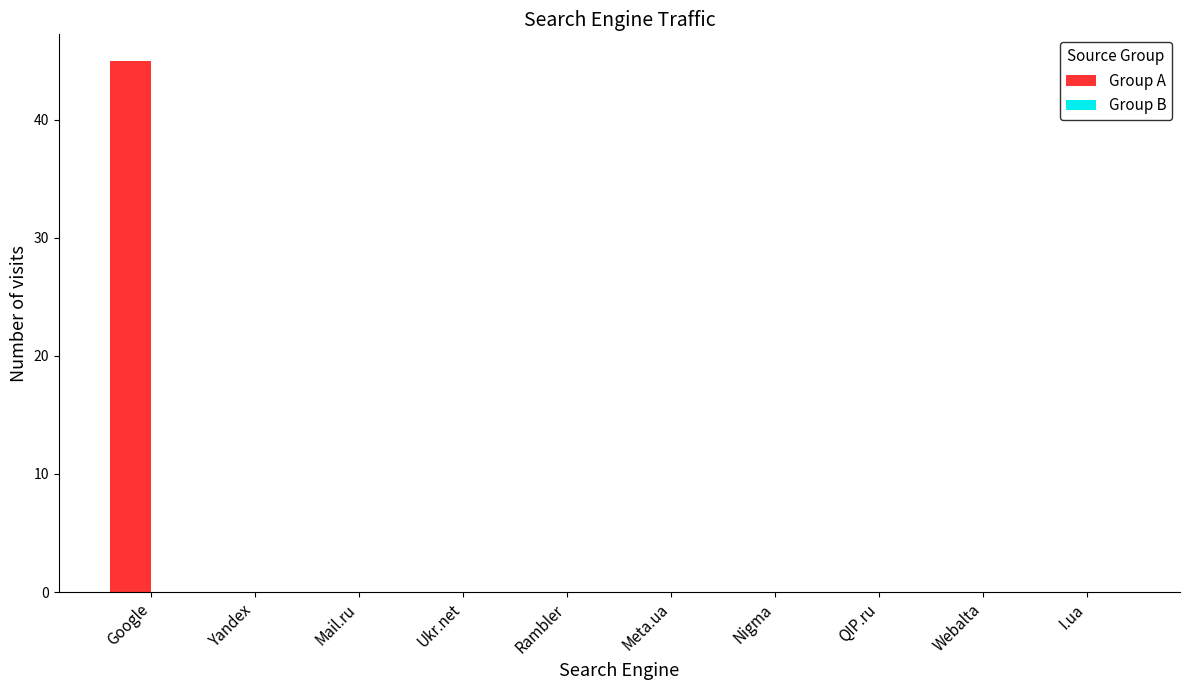

Is it true that the value at I.ua is 0?

True